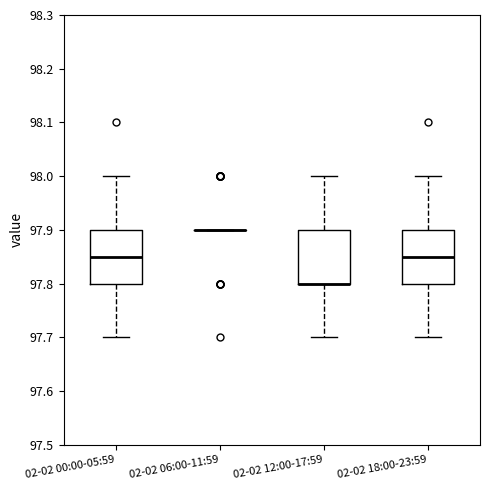

Where does the lower whisker of the box for 02-02 18:00-23:59 end on the y-axis? The values are not printed on the chart, so give them approximately, as read against the axis.

97.70